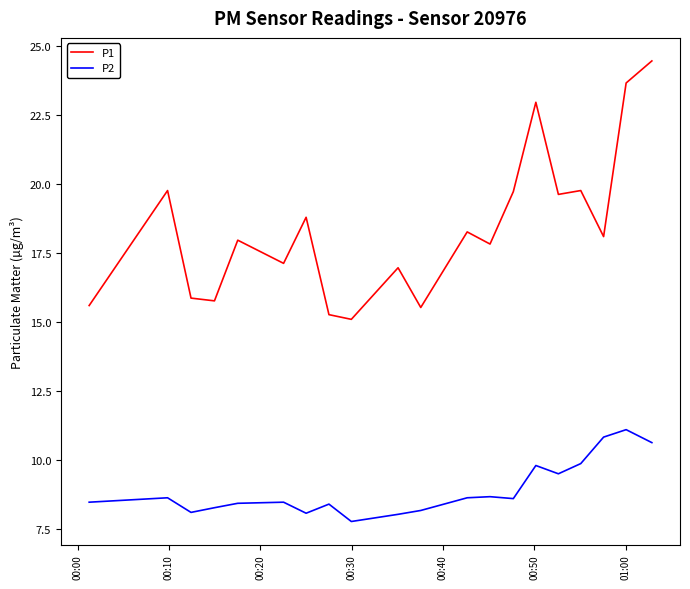

List the series in order of their peak value, lowest first.

P2, P1